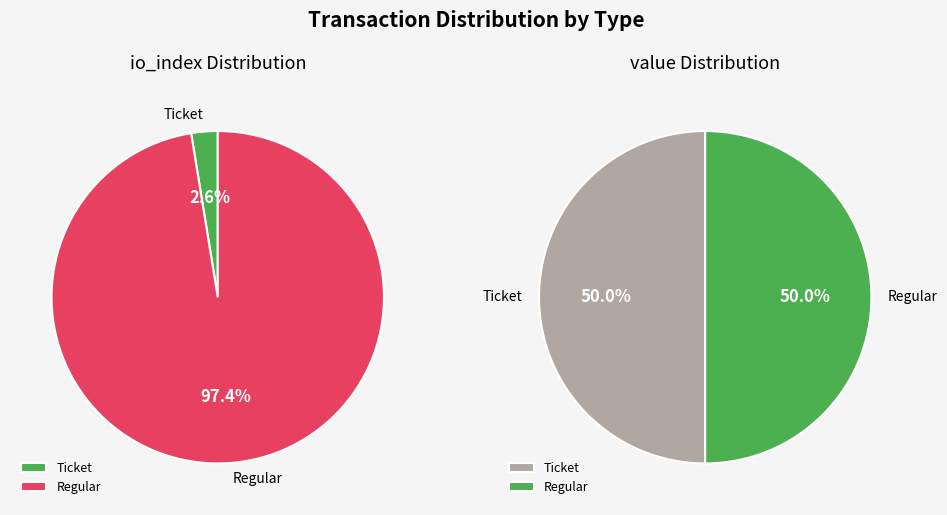

How many segments does this pie chart have?

2